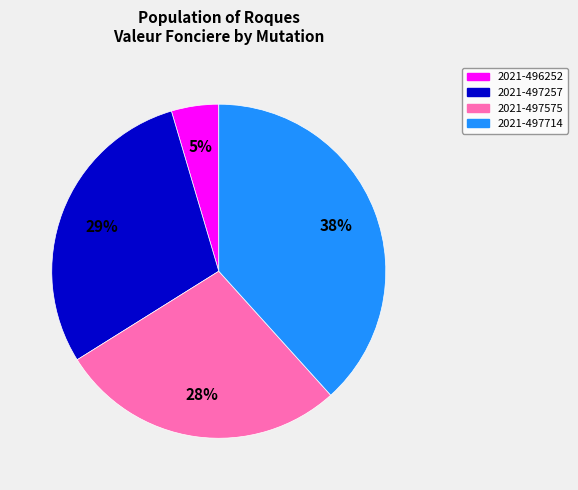

To the nearest percent, what portion does 2021-497257 represent?

29%